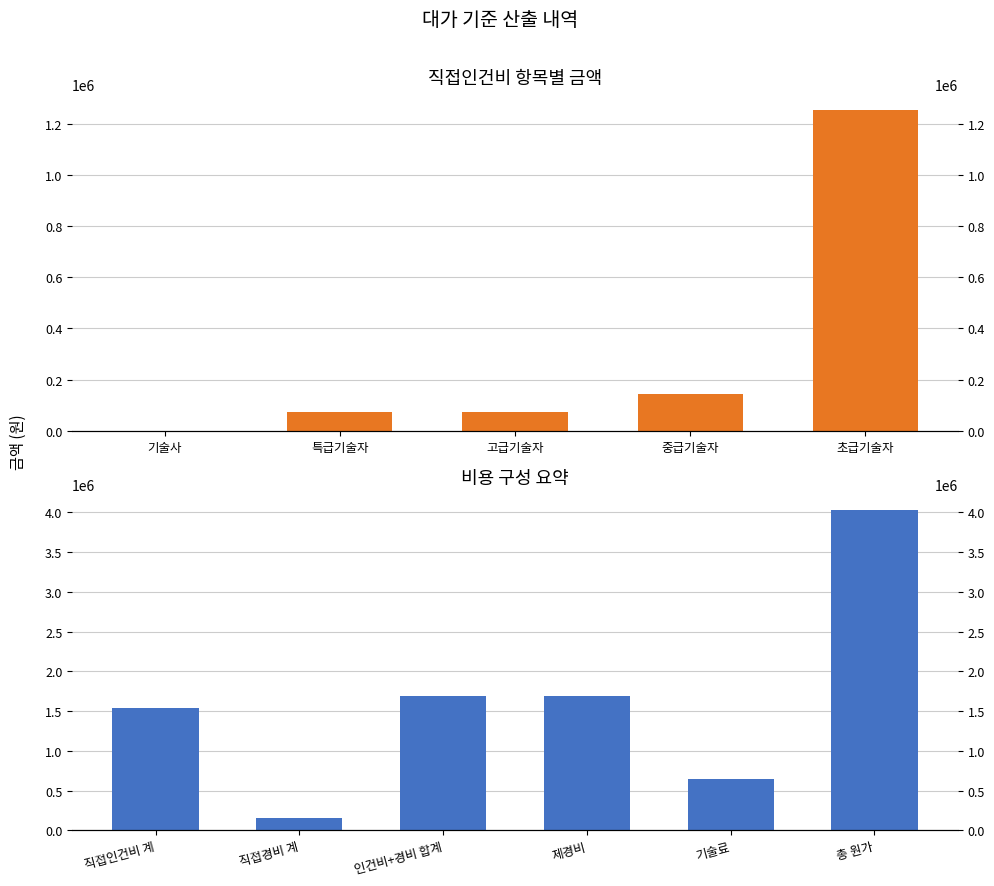

Approximately how many times larger is the value at 고급기술자 compared to 초급기술자?

0.1